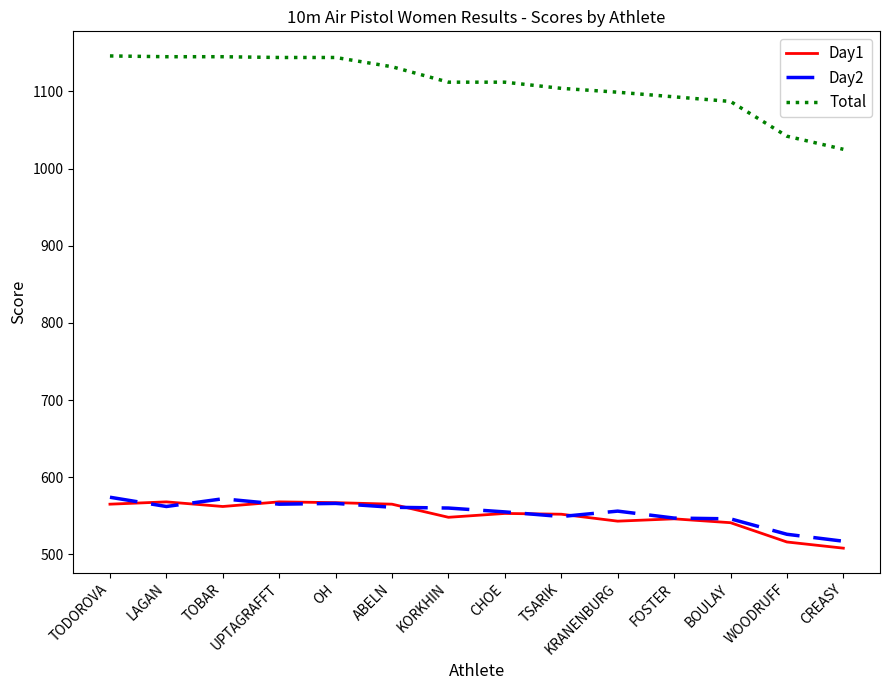

Does the chart have visible grid lines?

No